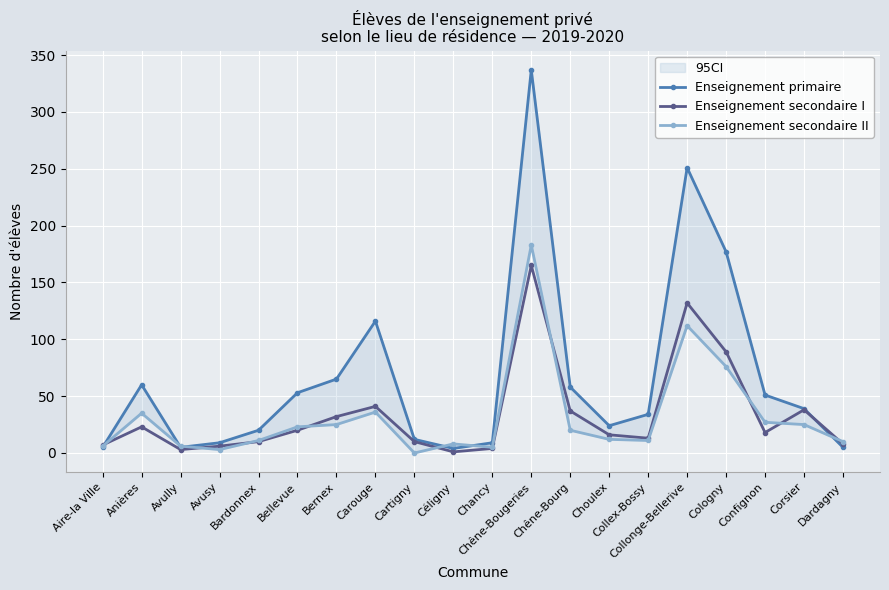

Reading left to right, extract all data points from this chart.

Enseignement primaire: 5	60	5	9	20	53	65	116	12	4	9	337	58	24	34	251	177	51	39	5
Enseignement secondaire I: 7	23	3	6	10	20	32	41	10	1	4	165	37	16	13	132	89	18	38	8
Enseignement secondaire II: 6	35	6	3	11	23	25	36	0	8	5	183	20	12	11	112	76	27	25	10